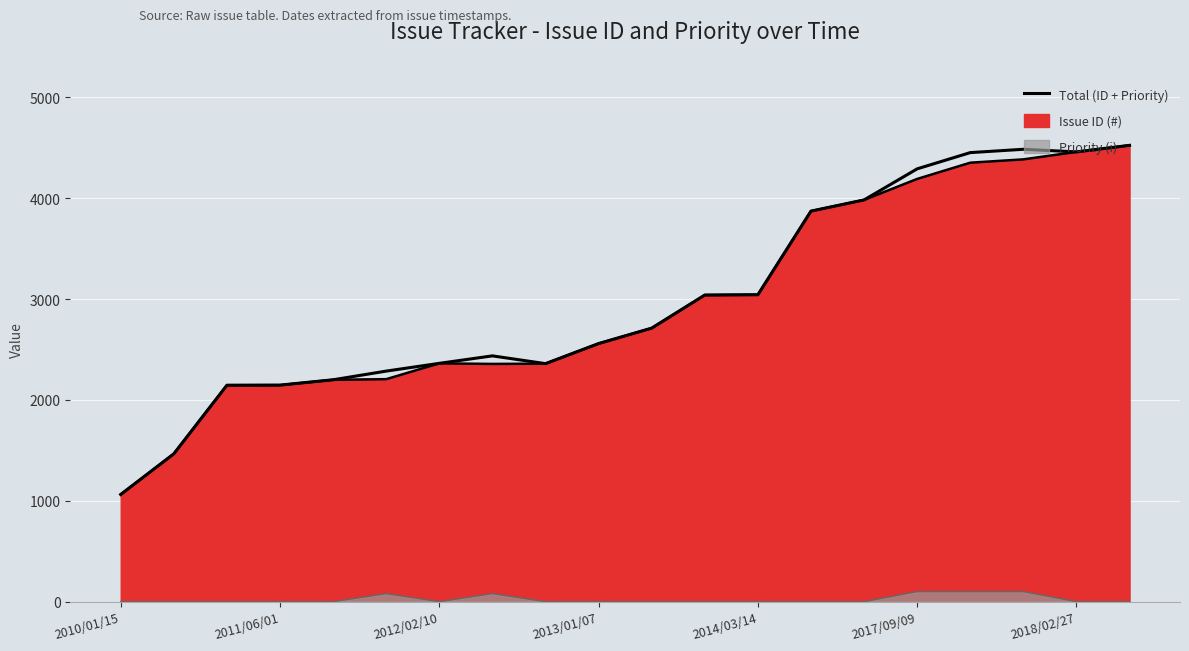

At which category does the chart reach its peak across all series?

19